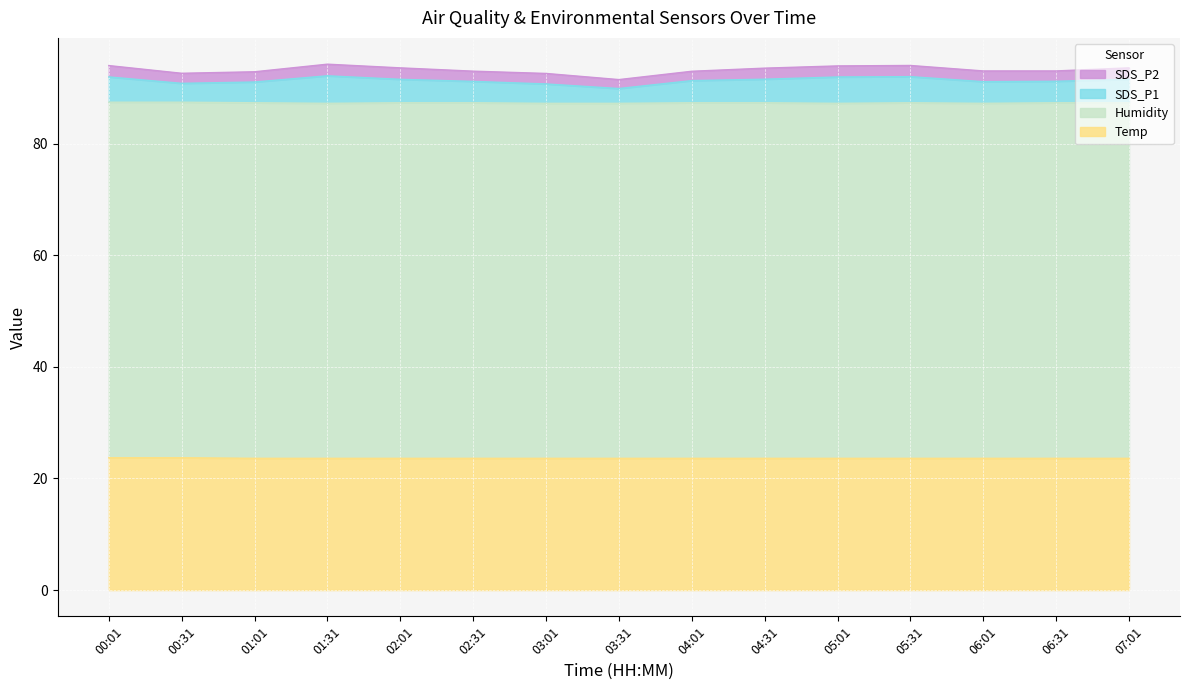

What is the minimum value for Temp?

23.6